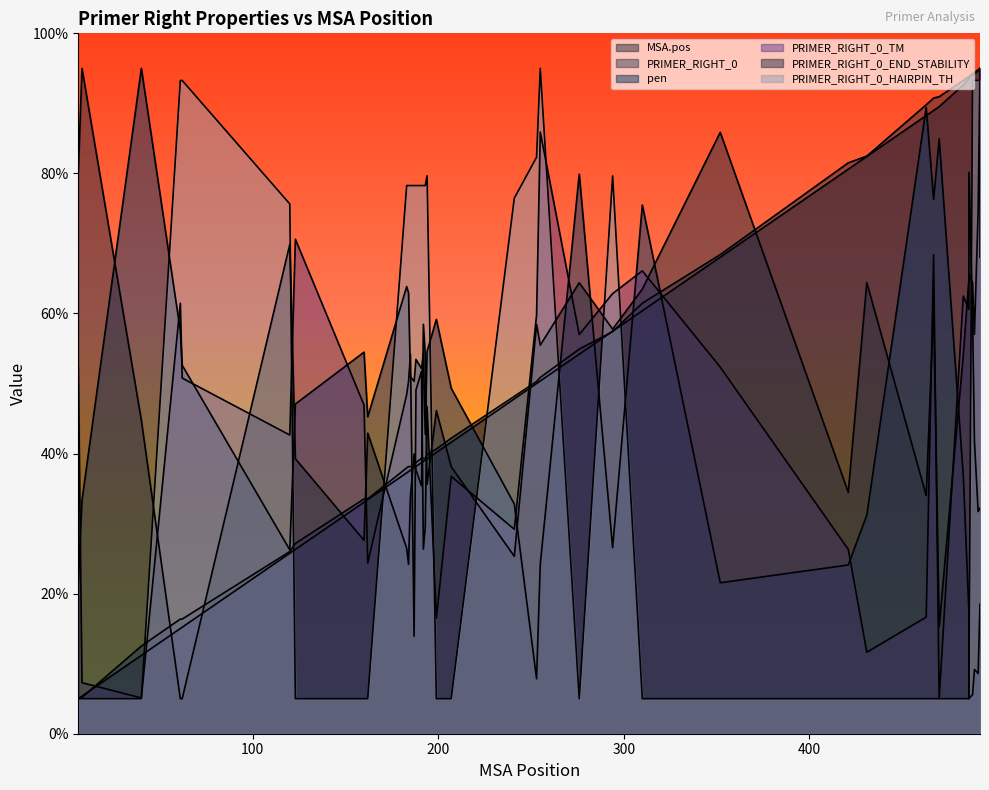

Between 62 and 483, which is larger?

483